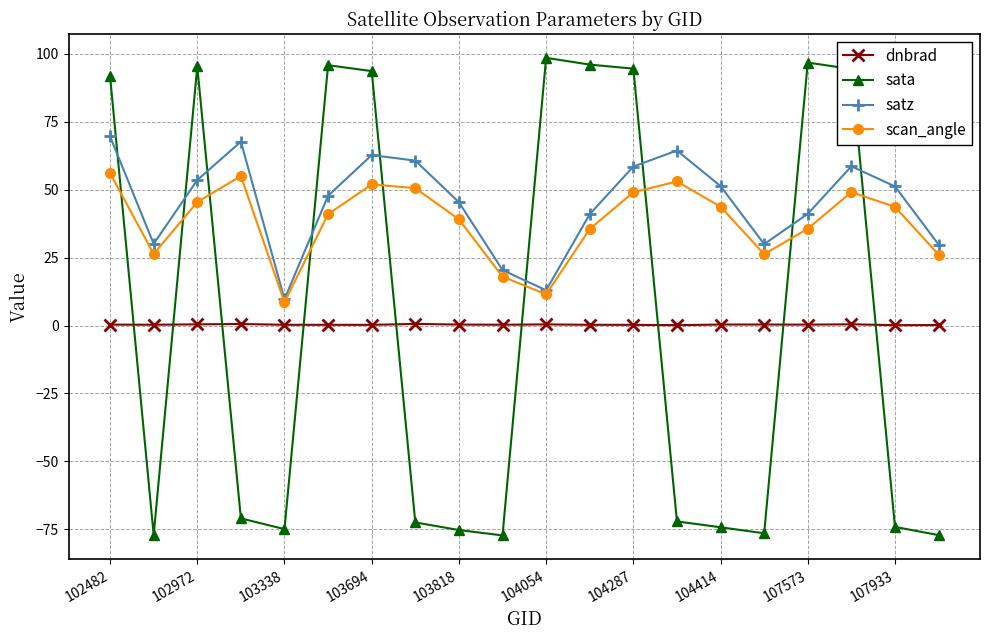

What is the highest value of the satz series?

69.5